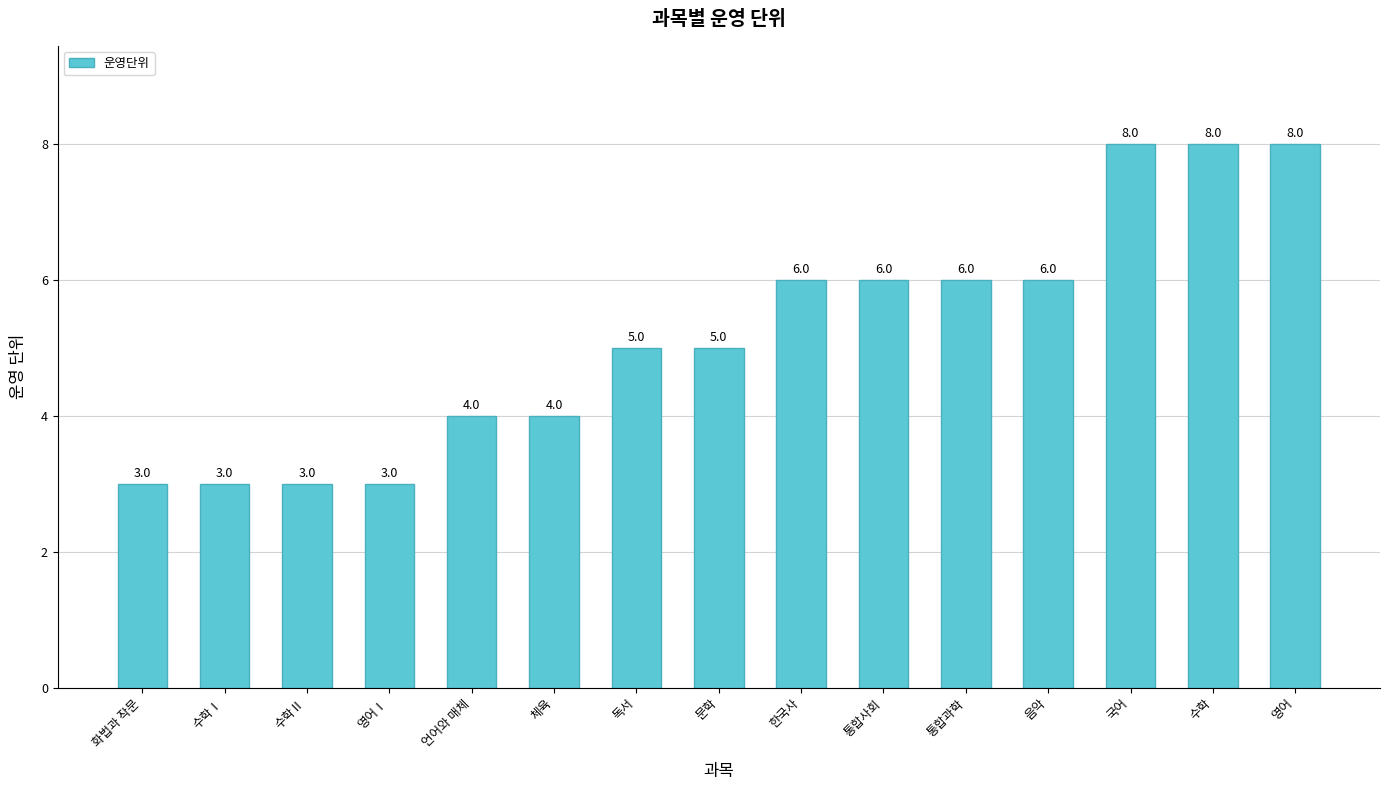

What is the ratio of the value at 영어 to the value at 문학?

1.6